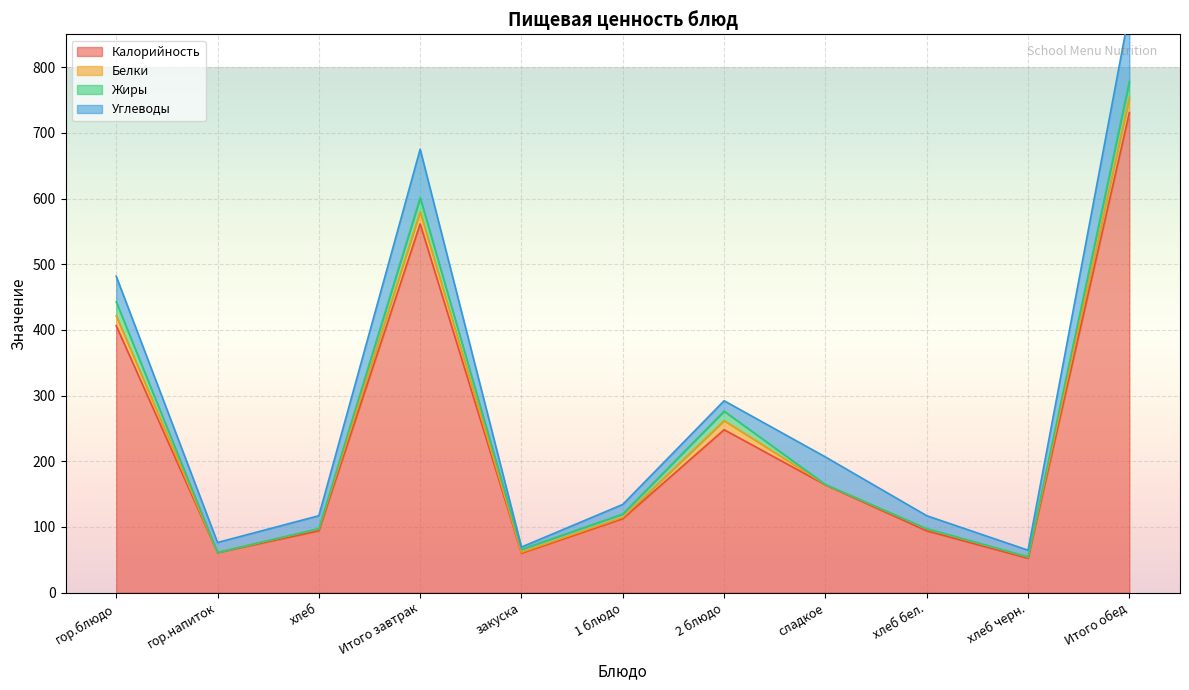

The value of Калорийность at Итого обед is 730.7. True or false?

True